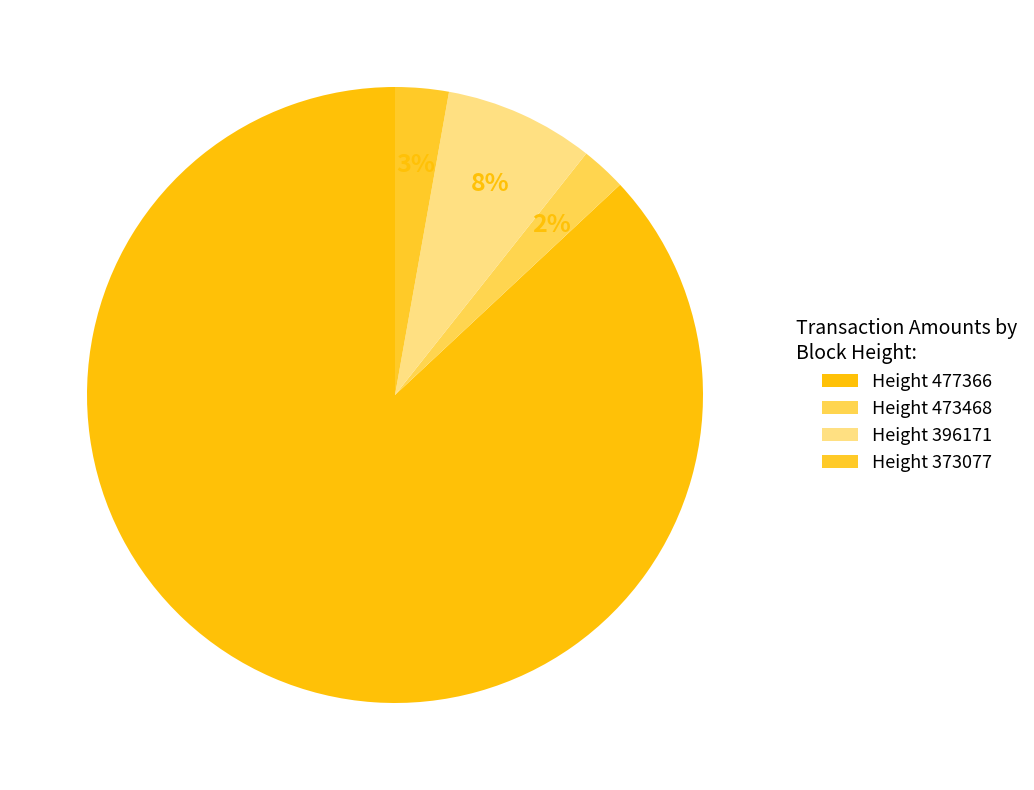

Is there a majority slice in this chart?

Yes